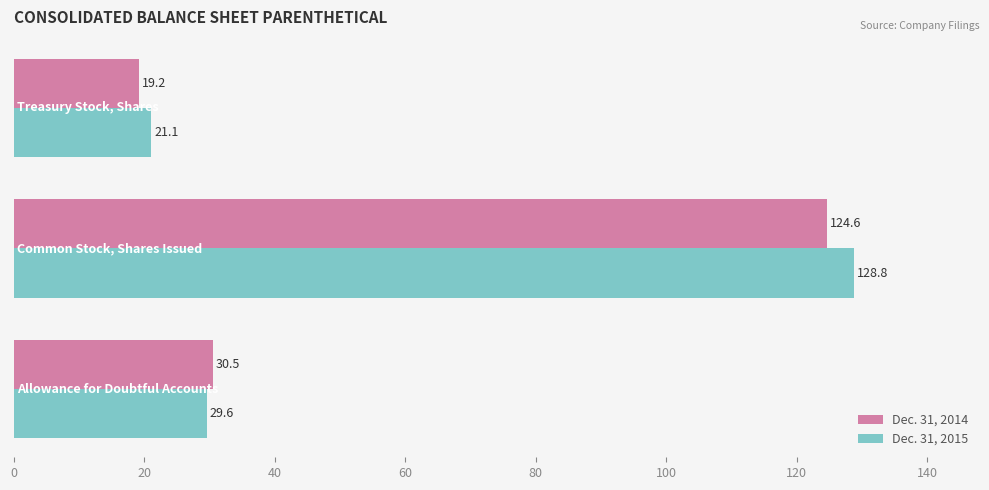

List the series in order of their peak value, lowest first.

Dec. 31, 2014, Dec. 31, 2015